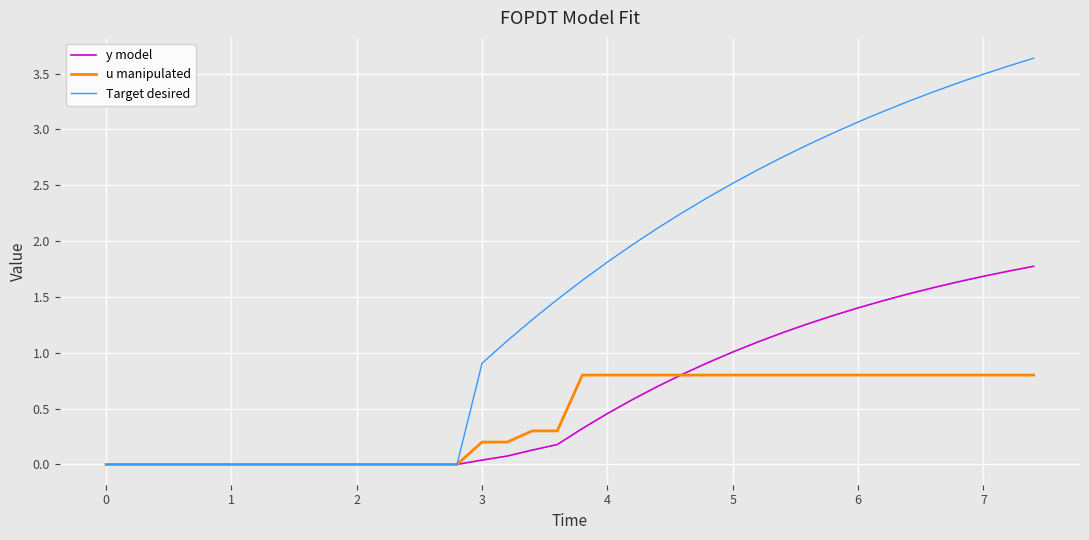

What is the maximum value for u manipulated?

0.8